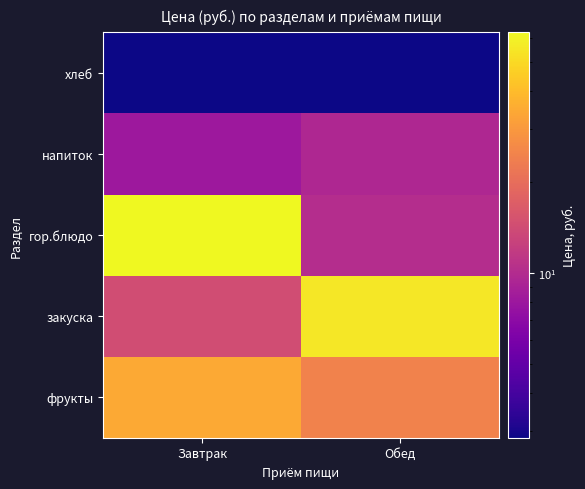

What is the smallest value displayed?

2.8